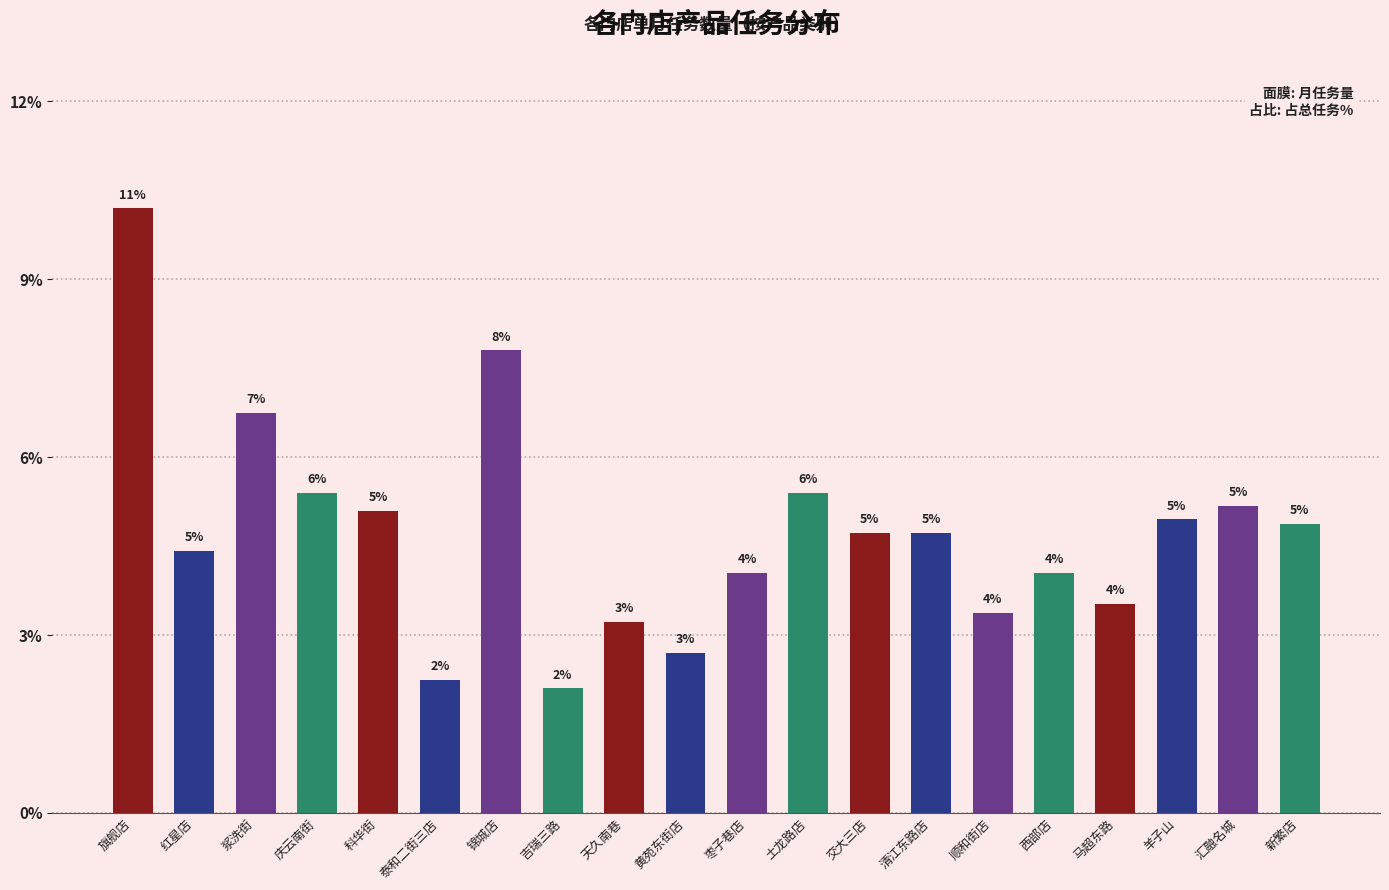

Rank the categories by value from lowest to highest.

吉瑞三路, 泰和二街三店, 黄苑东街店, 天久南巷, 顺和街店, 马超东路, 枣子巷店, 西部店, 红星店, 交大三店, 清江东路店, 新繁店, 羊子山, 科华街, 汇融名城, 庆云南街, 土龙路店, 浆洗街, 锦城店, 旗舰店